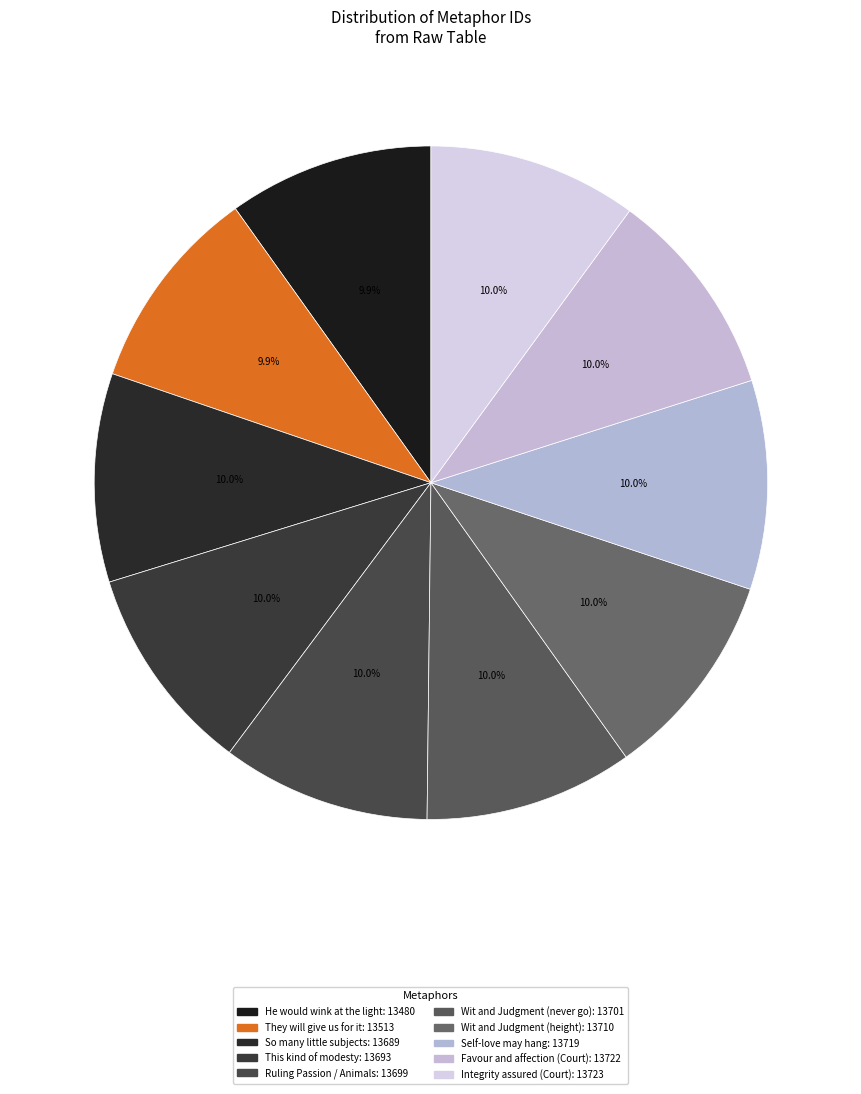

The This kind of modesty slice represents 1% of the pie. True or false?

False